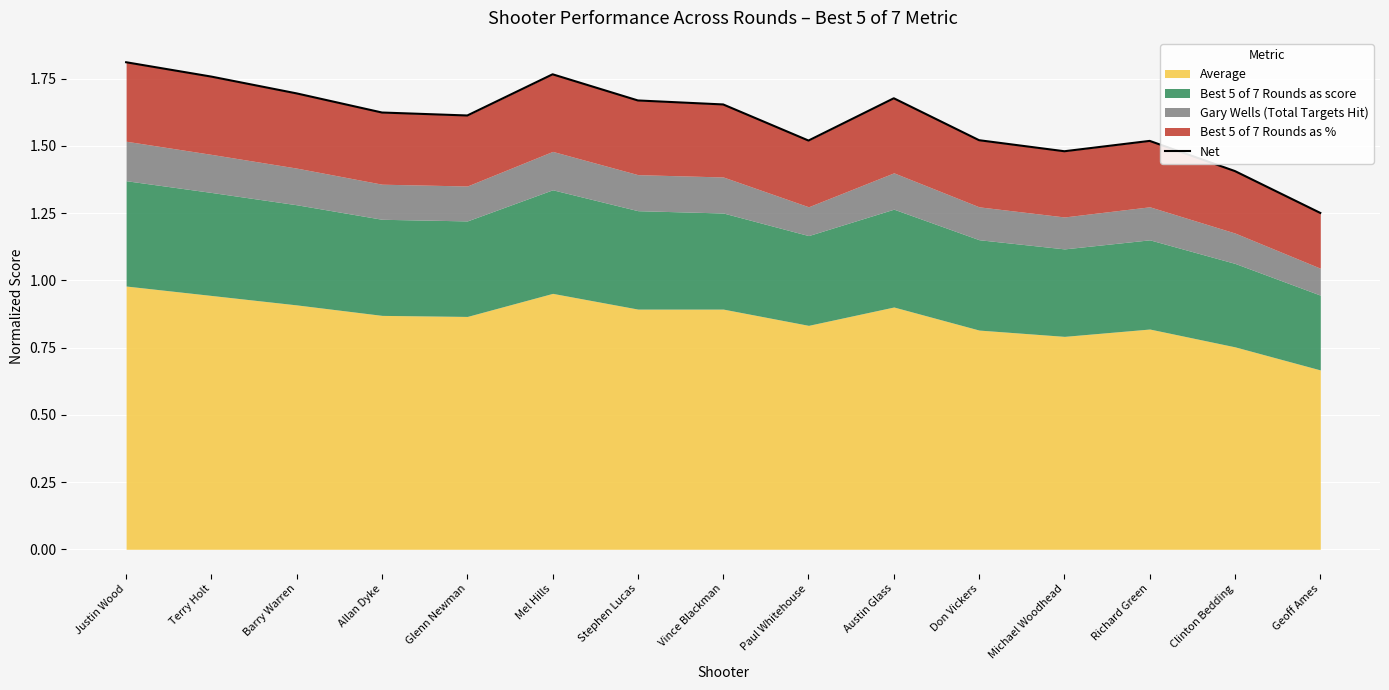

Reading left to right, extract all data points from this chart.

1.8	1.8	1.7	1.6	1.6	1.8	1.7	1.7	1.5	1.7	1.5	1.5	1.5	1.4	1.3